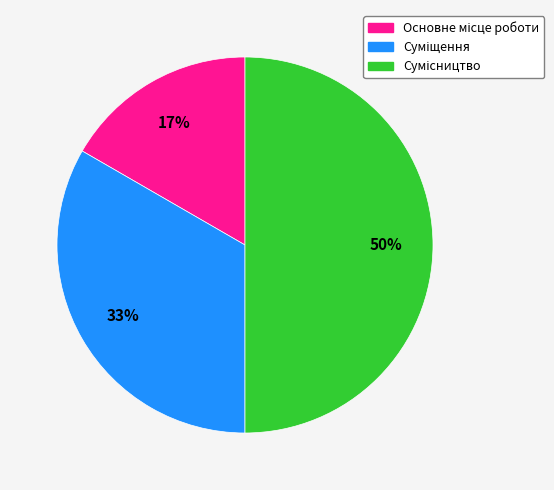

To the nearest percent, what is the difference between the largest and smallest slice percentages?

33%